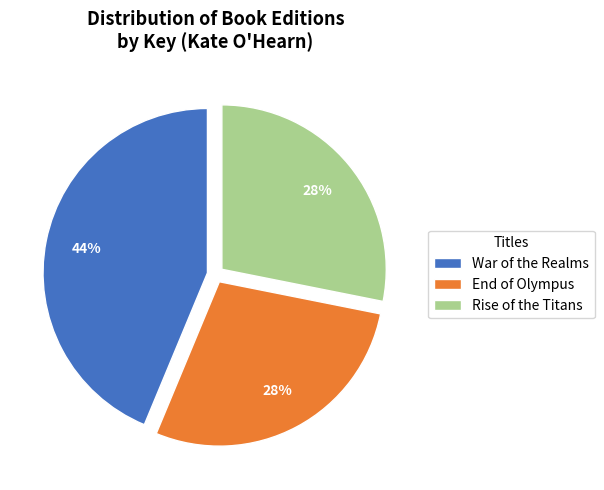

True or false: Rise of the Titans accounts for 28% of the total.

True